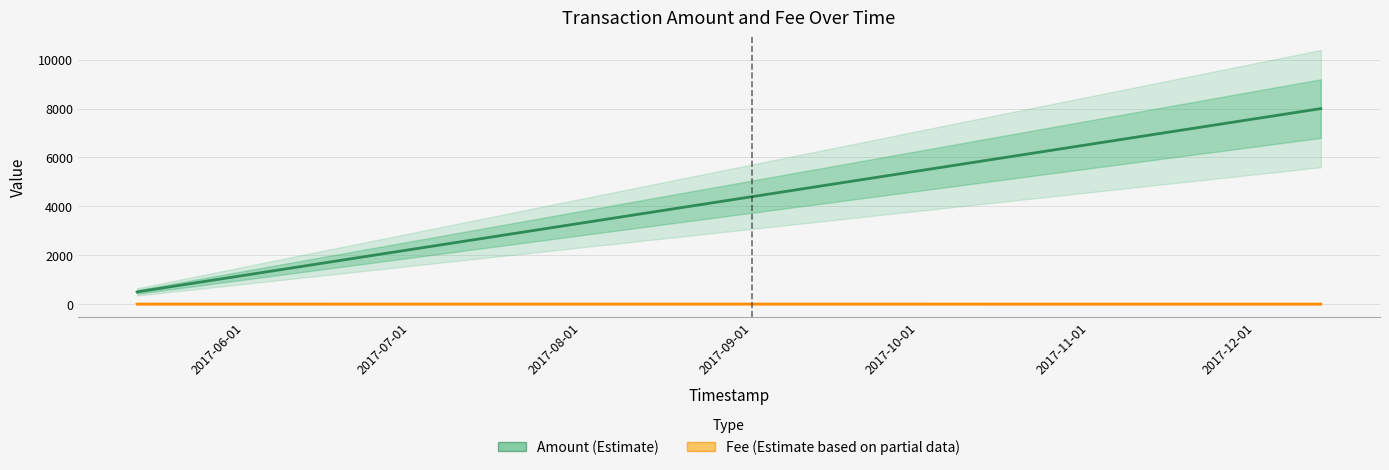

Count the number of categories in the chart.

4